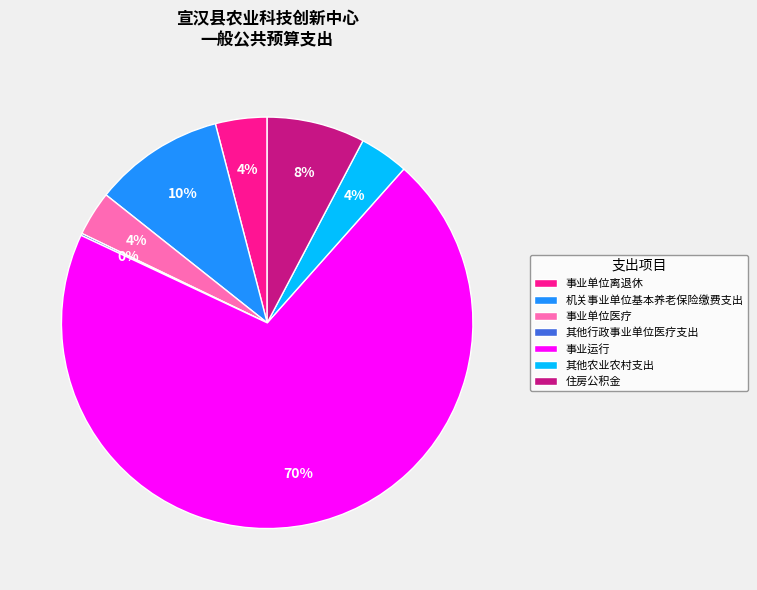

The 事业运行 slice represents 70% of the pie. True or false?

True